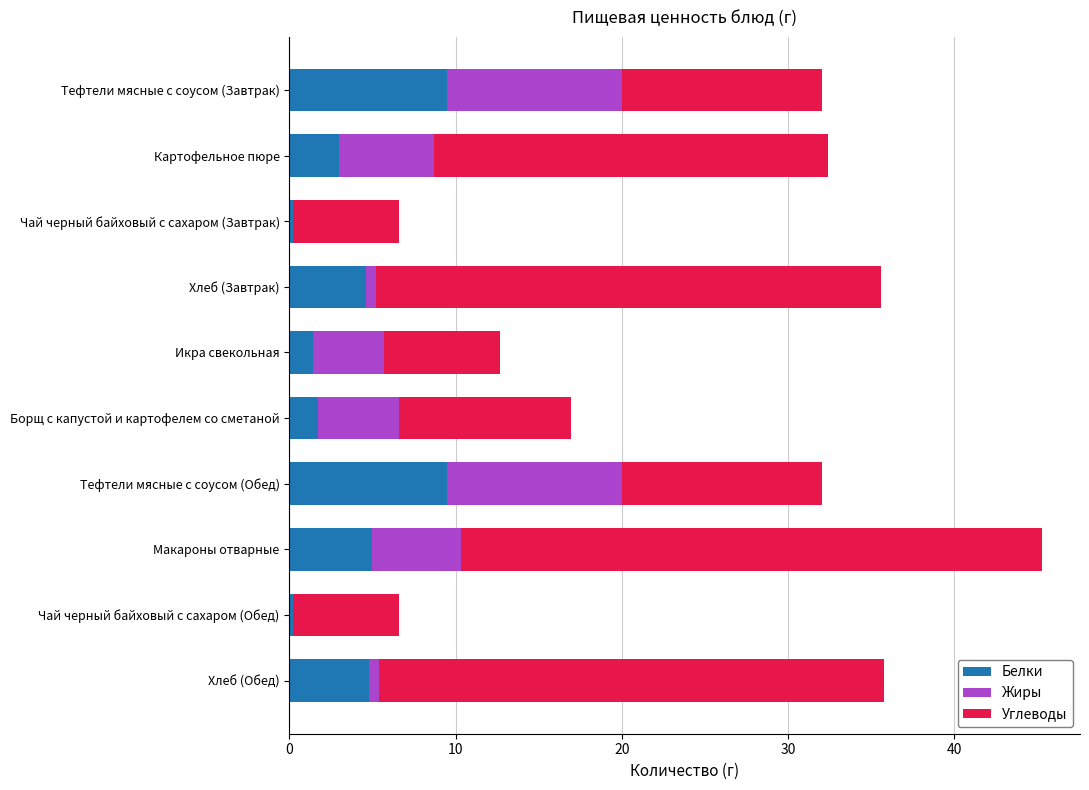

True or false: Белки has a value of 16.7 at Тефтели мясные с соусом (Завтрак).

False